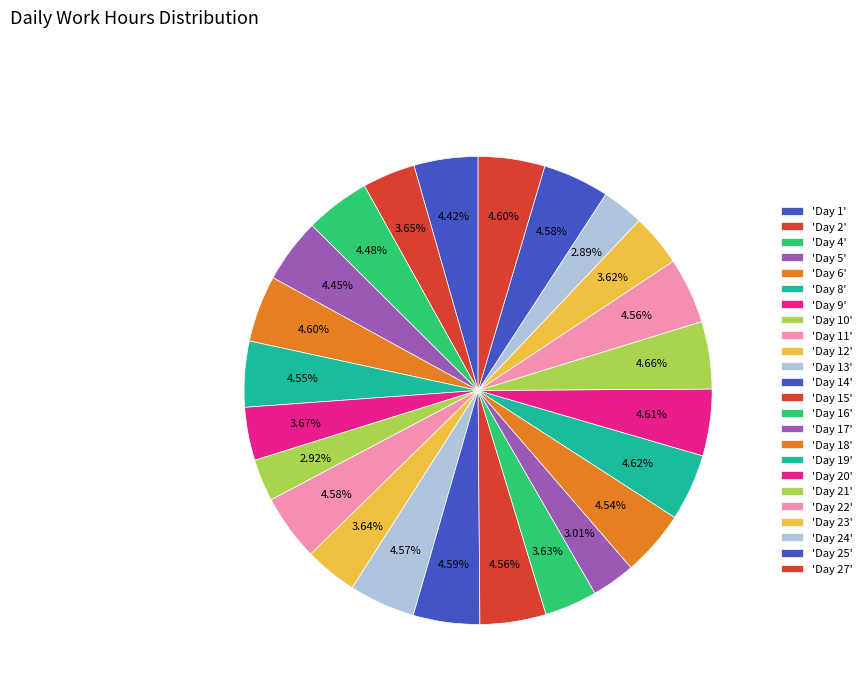

Is there any slice that represents more than half of the pie?

No